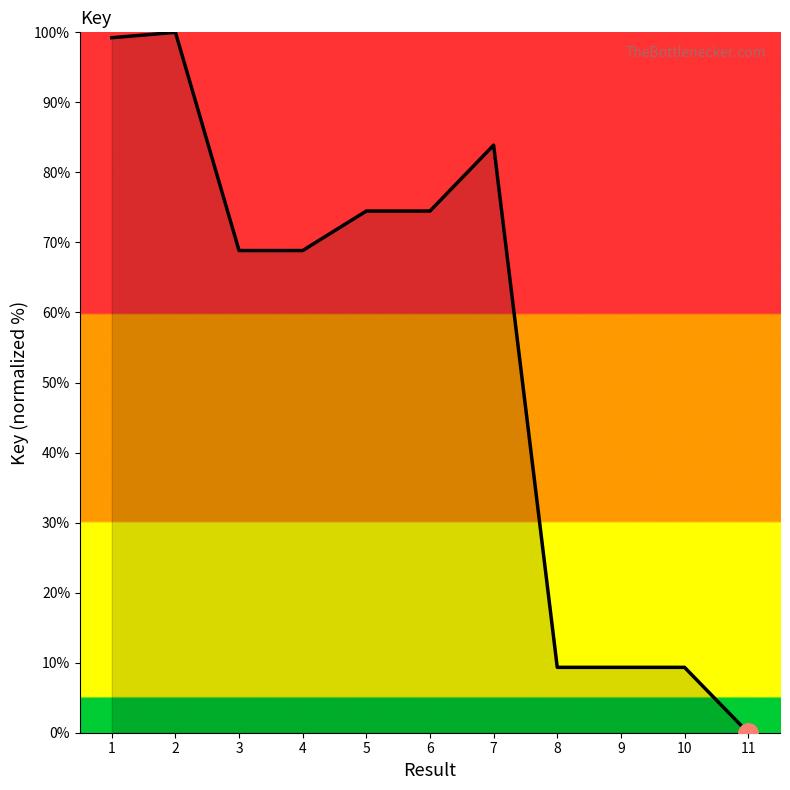

What is the change in value from 9 to 11?

-9.3